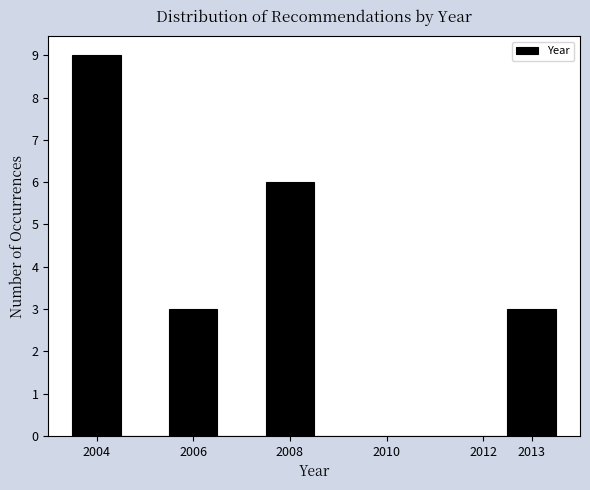

Which range on the x-axis has the tallest bar?

2003.5 to 2004.5